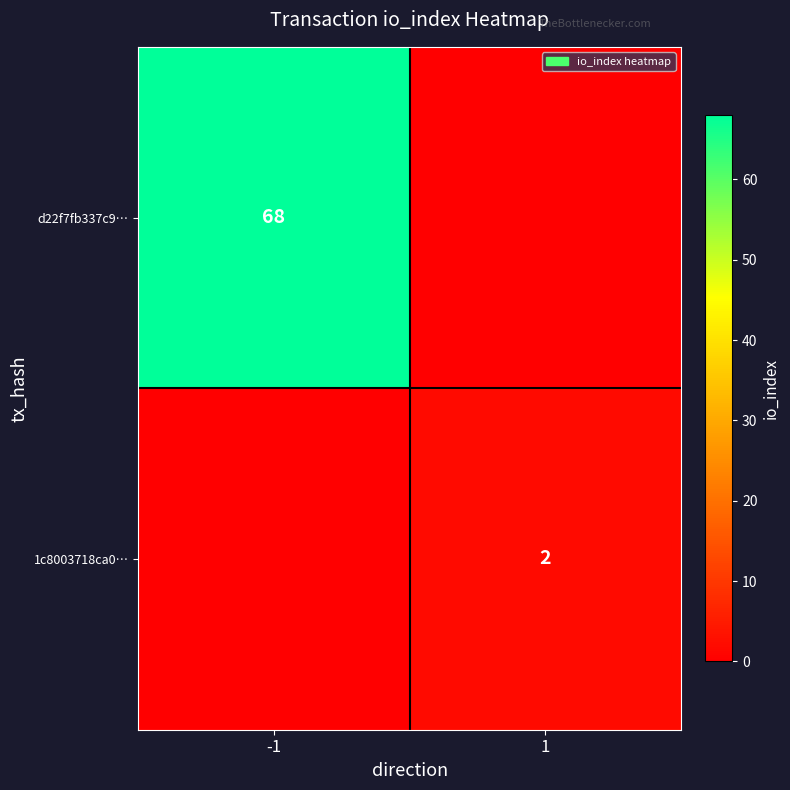

True or false: 1c8003718ca0… has a value of 2 at 1.

True